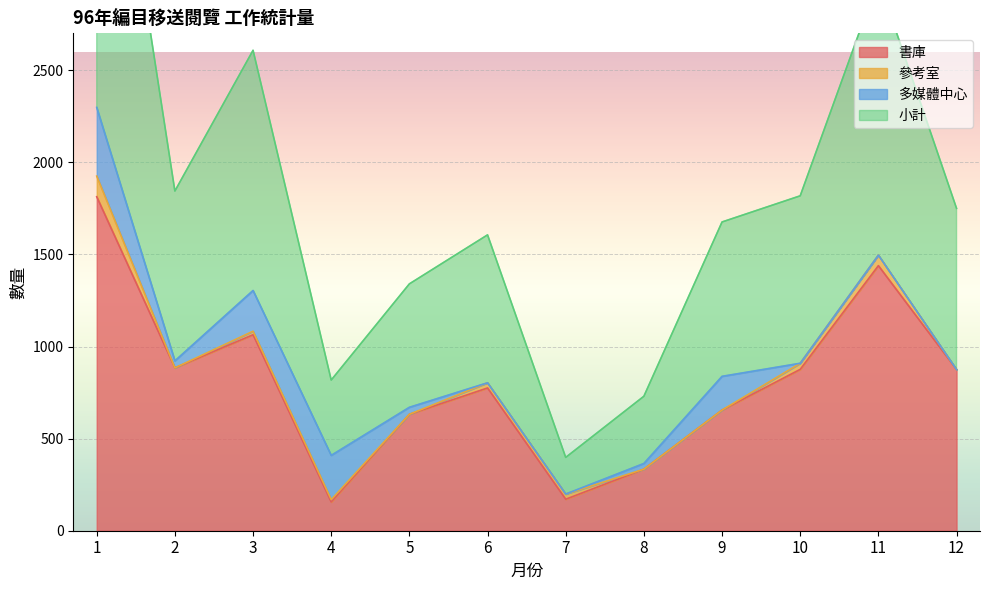

Where is 書庫 nearest to the value 984?

3